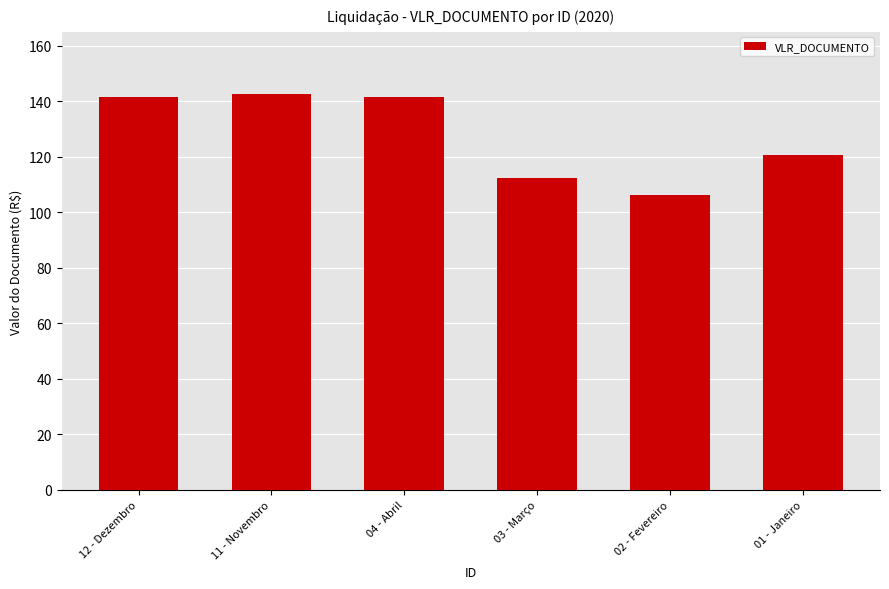

At which category does the chart reach its minimum across all series?

02 - Fevereiro